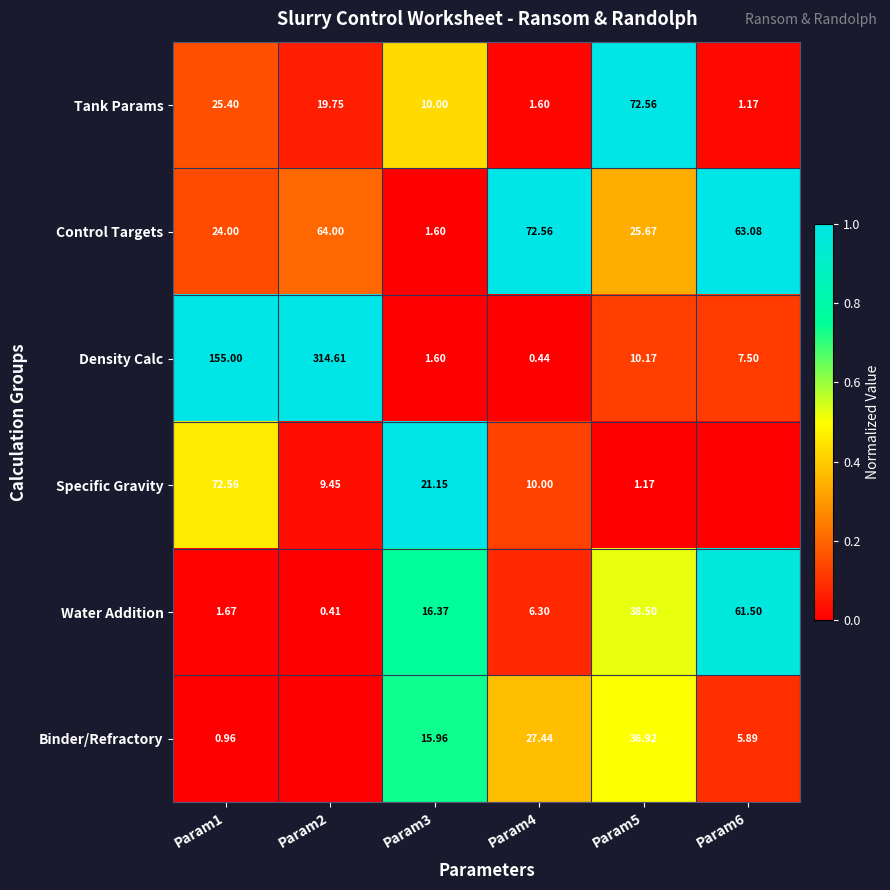

Rank the series at Param4 from highest to lowest value.

Control Targets, Binder/Refractory, Specific Gravity, Water Addition, Tank Params, Density Calc